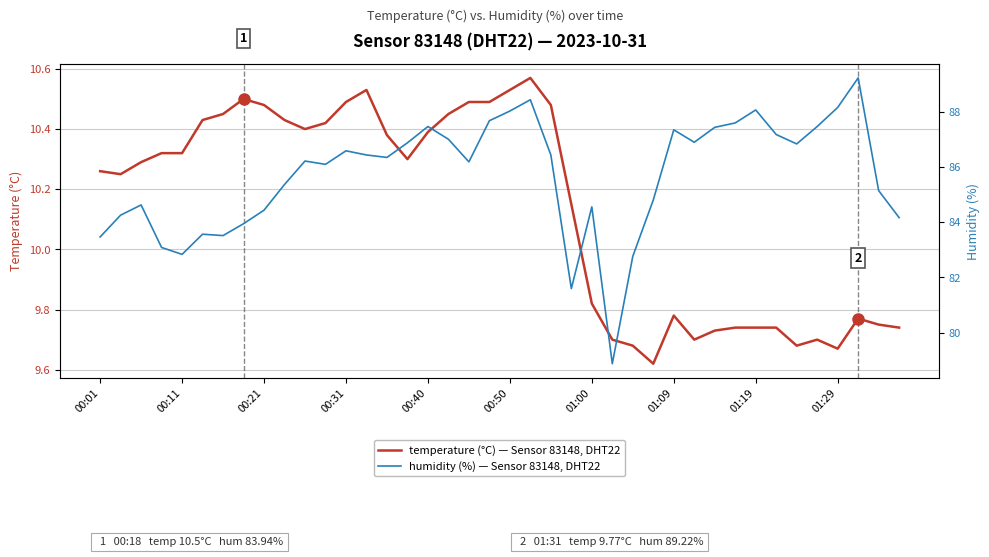

At which category is the sum across all series the highest?

21